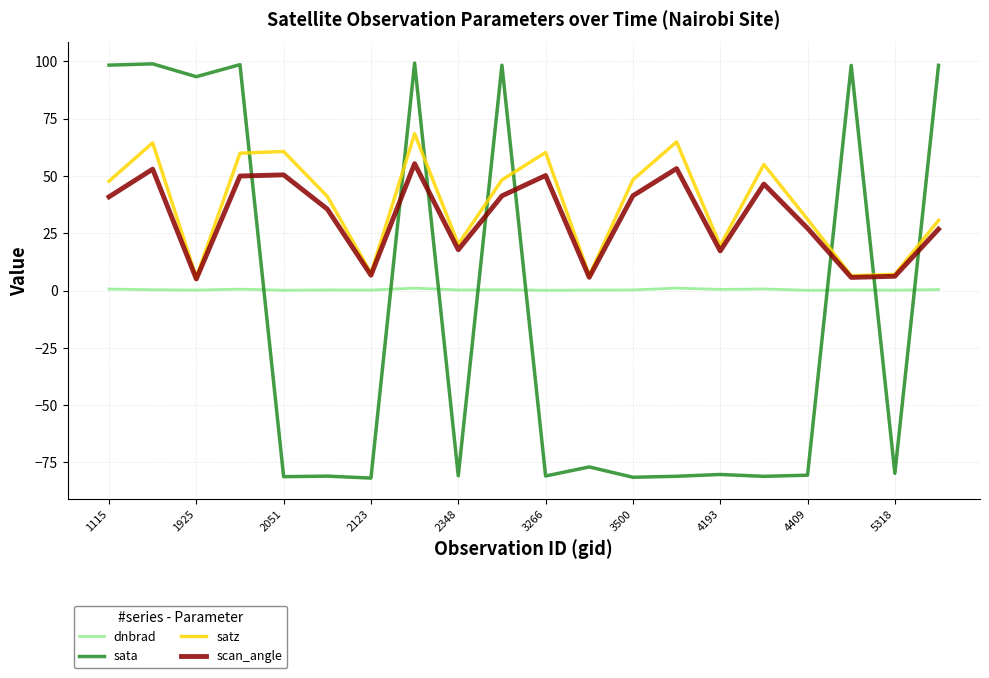

True or false: dnbrad and satz cross at least once.

False